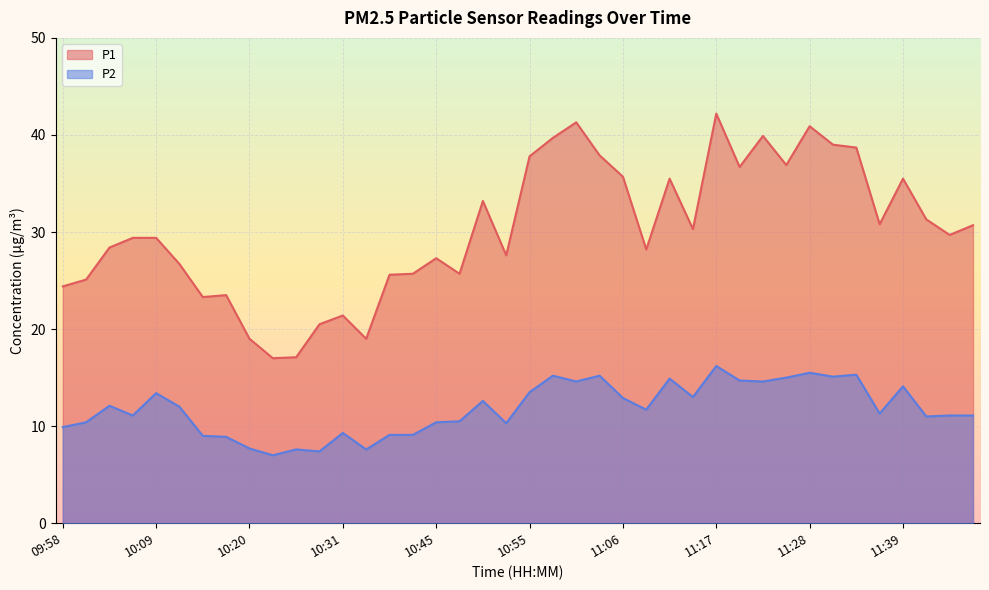

Which category has the lowest value in the P2 series?

10:23